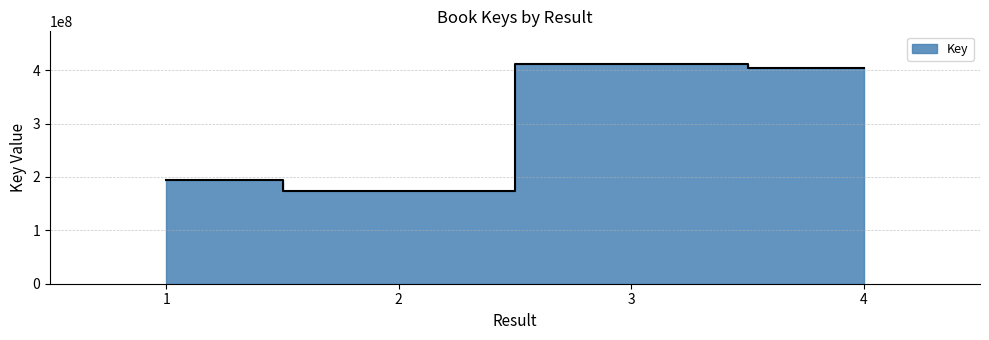

Read the value at 2, to the nearest 10.

174071490